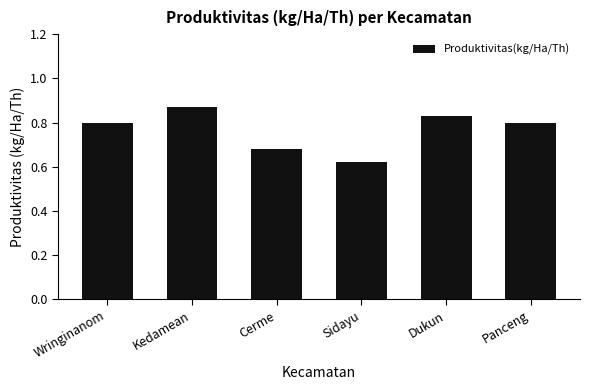

What is the sum of the values at Dukun and Cerme?

1.5